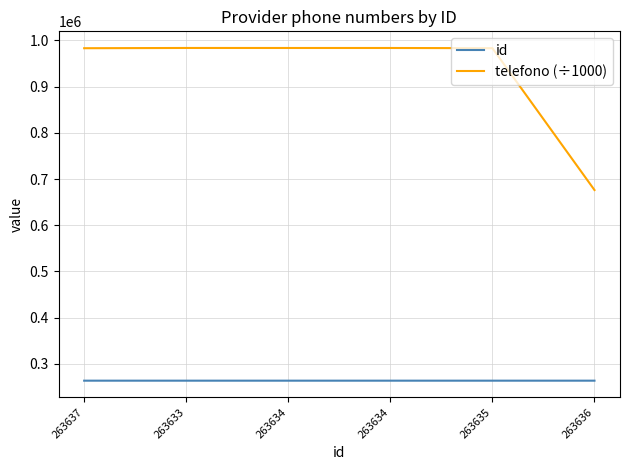

Which series has the largest total across all categories?

telefono (÷1000)